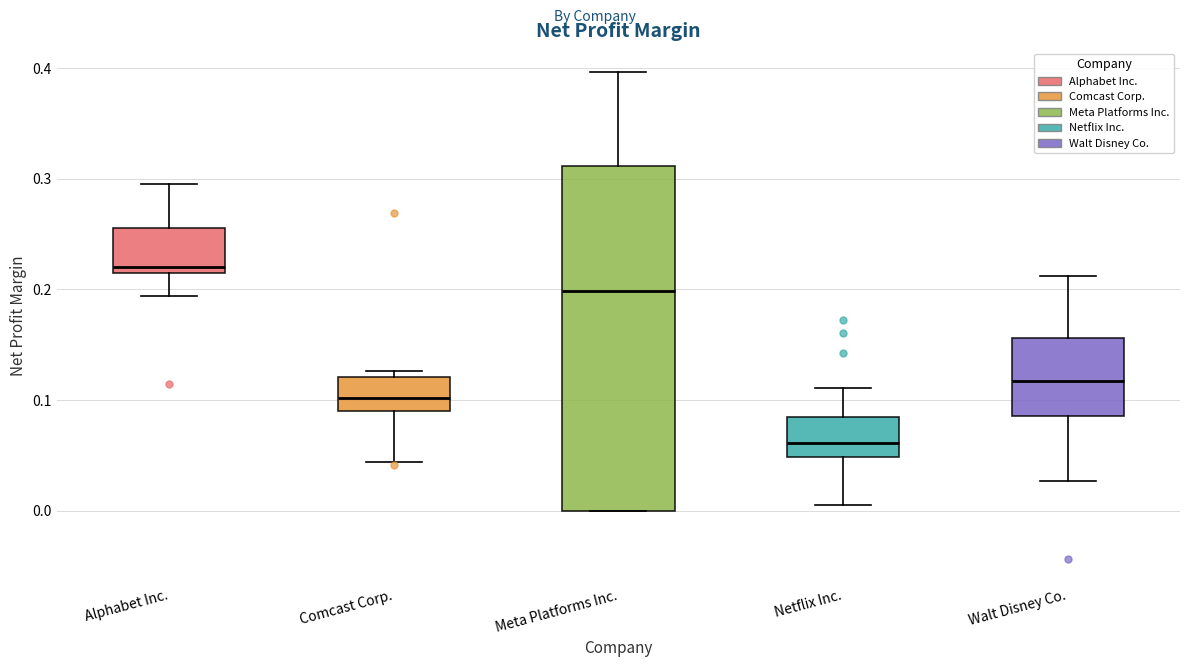

Where is the upper edge of the box for Alphabet Inc. on the y-axis? The values are not printed on the chart, so give them approximately, as read against the axis.

0.26